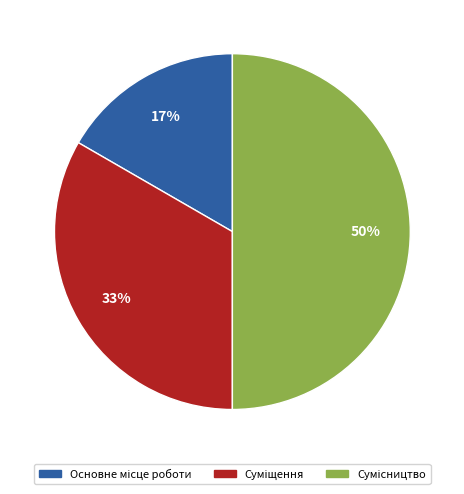

To the nearest percent, what is the average slice percentage?

33%